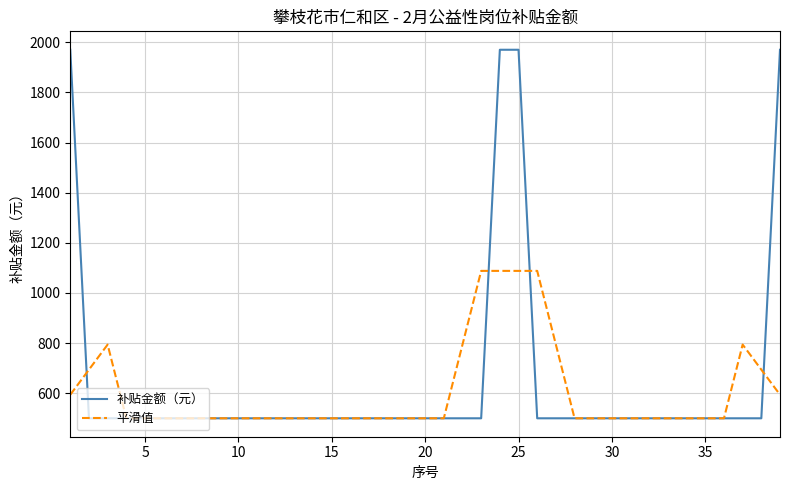

What is the greatest value displayed?

1970